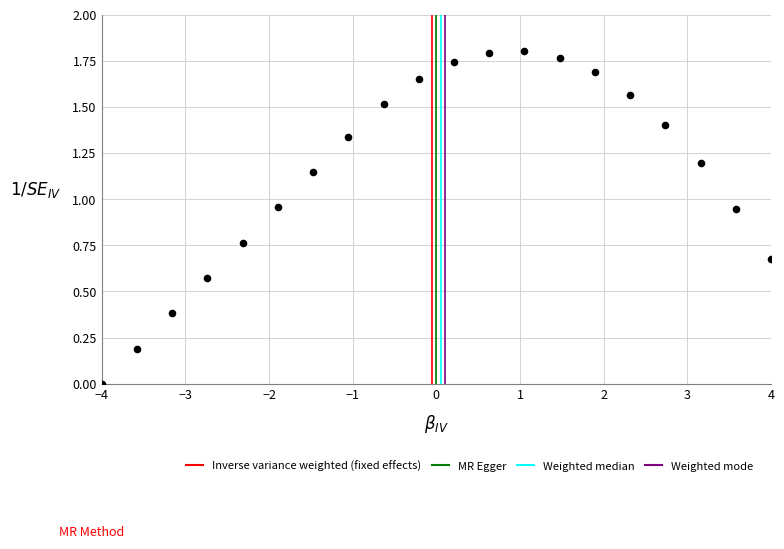

What is the range of X values (max minus min)?

8.0